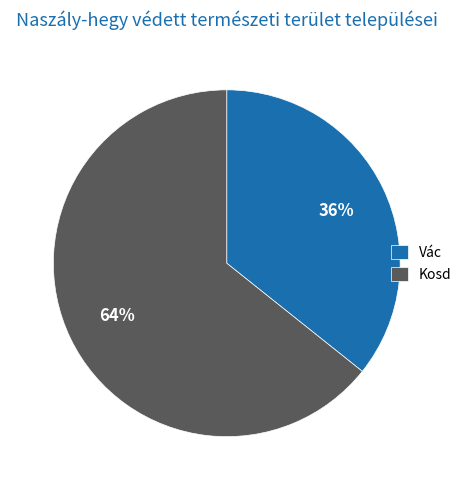

Which slice represents more than half of the pie?

Kosd